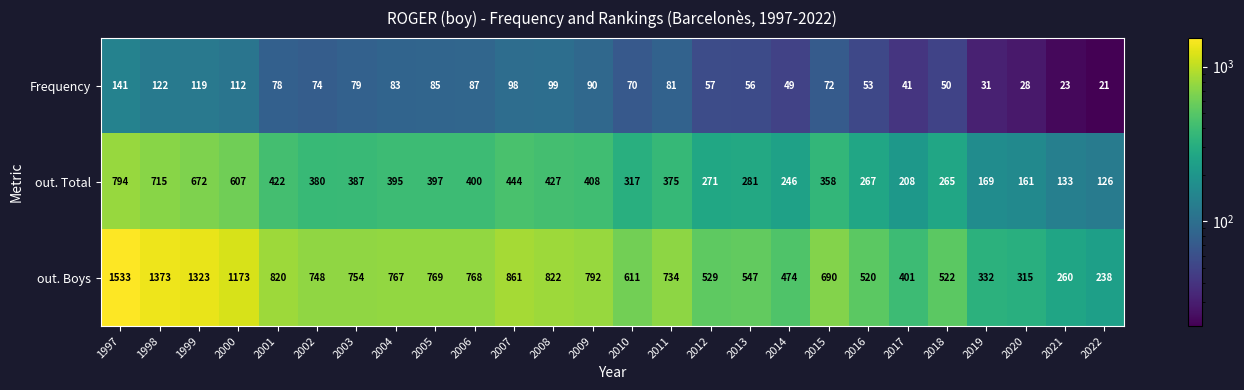

At which category is the sum across all series the highest?

1997